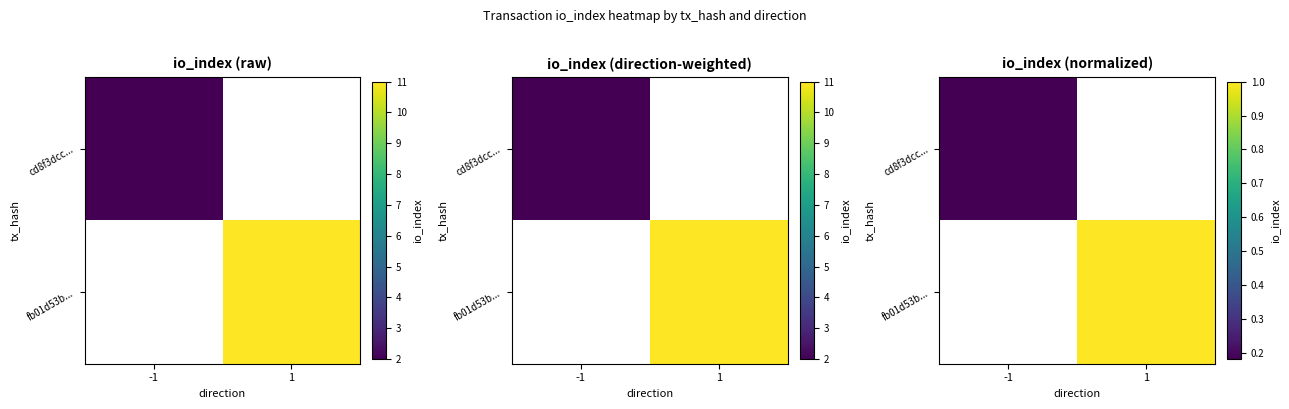

Rank the series by their average value, from highest to lowest.

fb01d53b..., cd8f3dcc...